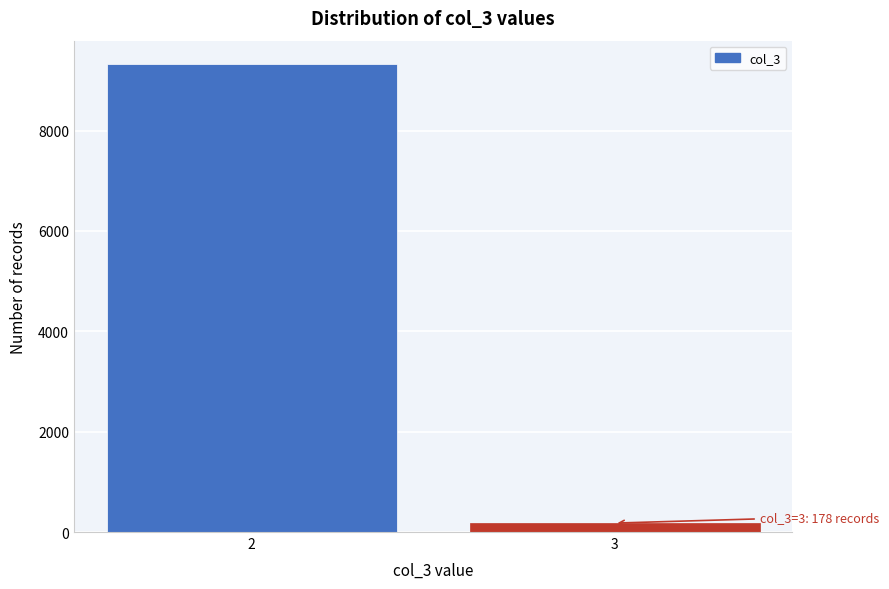

Reading left to right, what are all the values shown in this chart?

2=9326	3=178